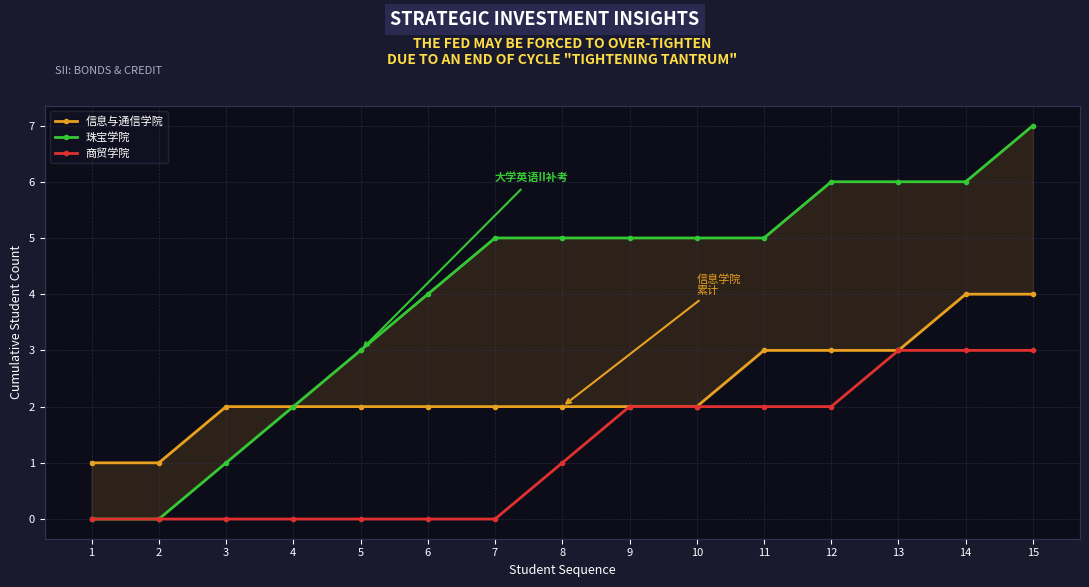

Where does the 珠宝学院 series first go above 5?

12